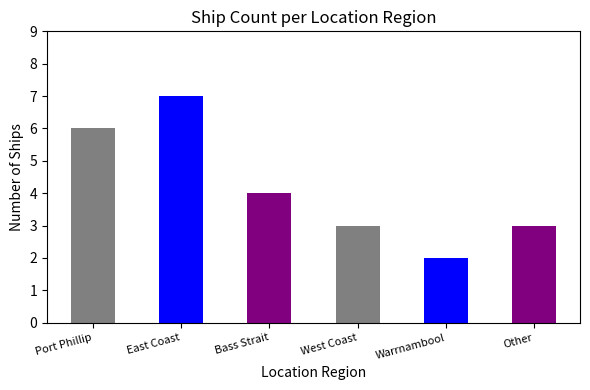

What is the sum of all values?

25